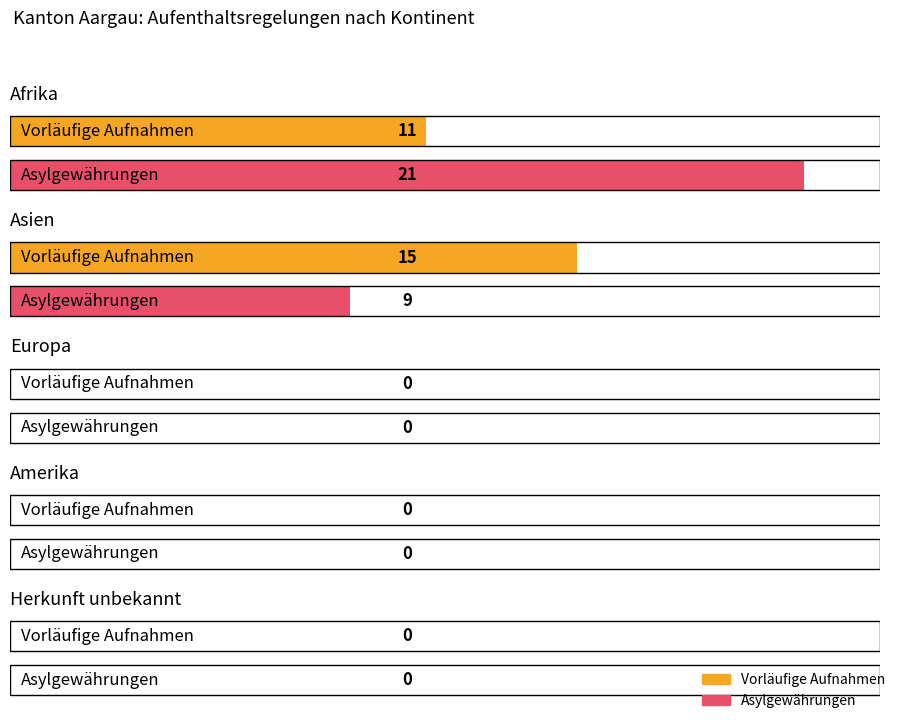

Which category has the highest value across all series?

Afrika